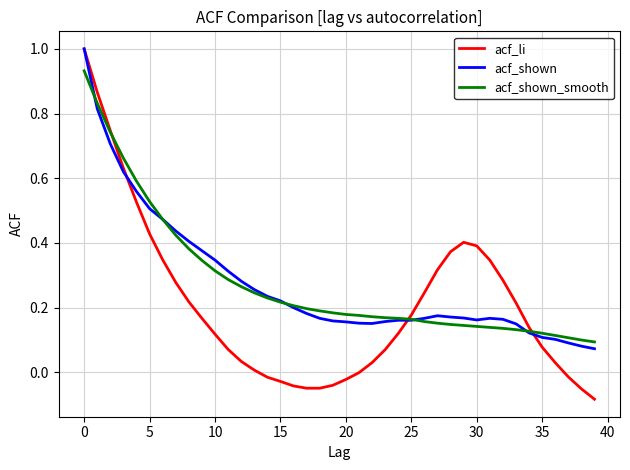

How many times do acf_li and acf_shown_smooth cross each other?

3